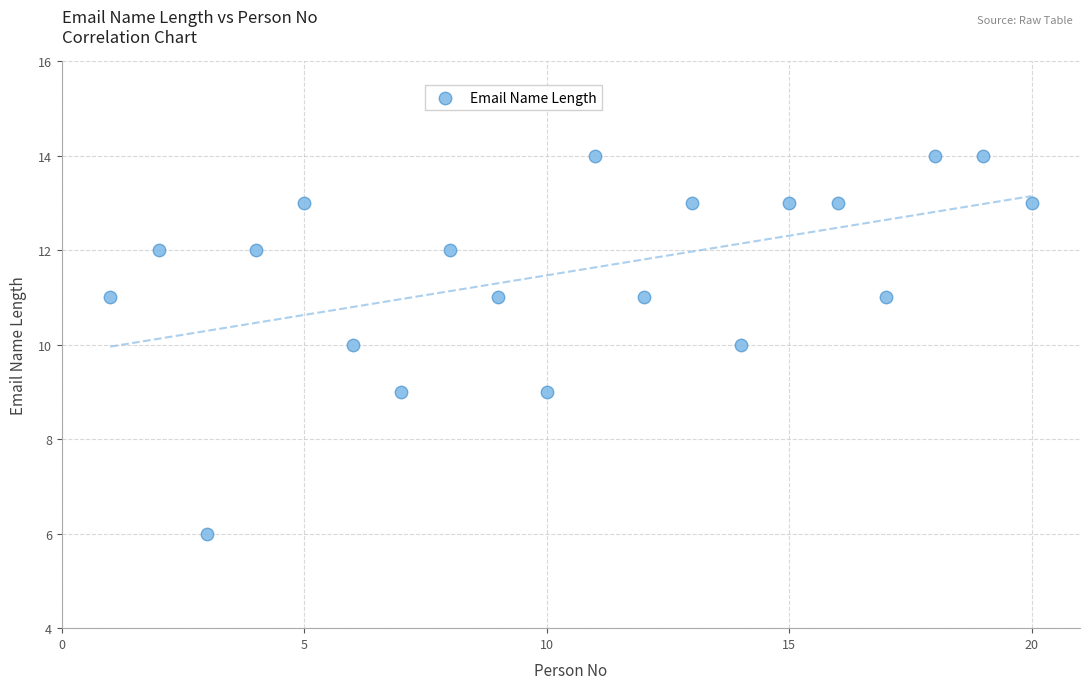

What is the range of Y values (max minus min)?

8